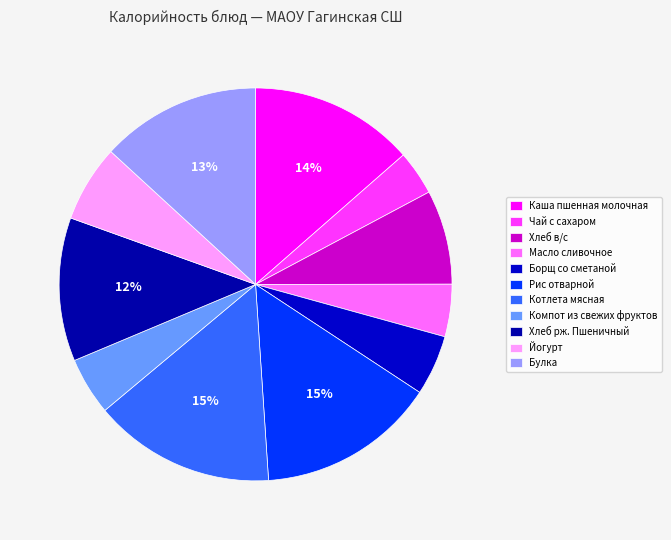

Is Йогурт the majority of the pie?

No